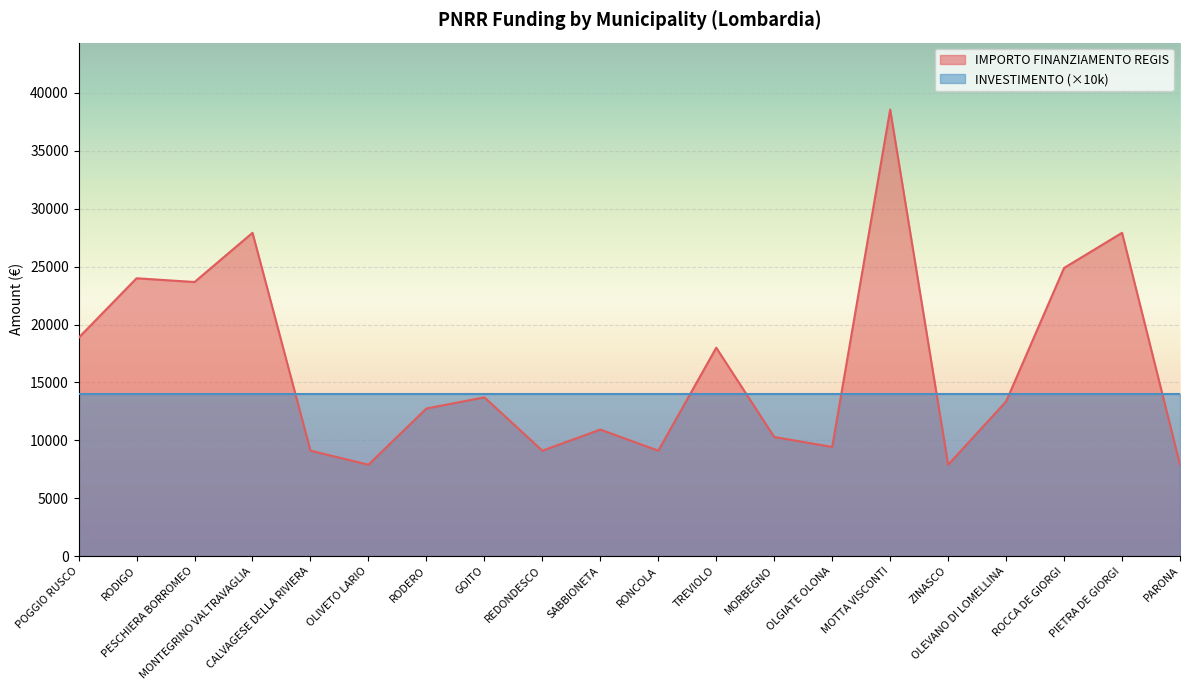

At which category does the data reach its first local peak?

RODIGO